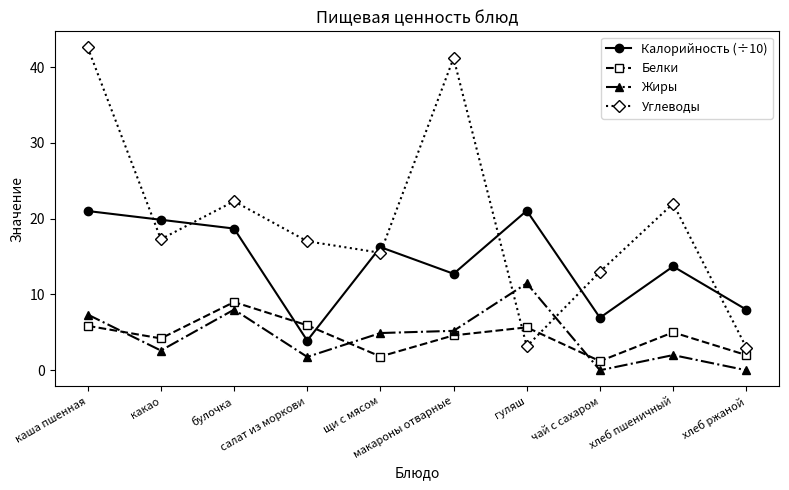

Rank the series at щи с мясом from highest to lowest value.

Калорийность (÷10), Углеводы, Жиры, Белки